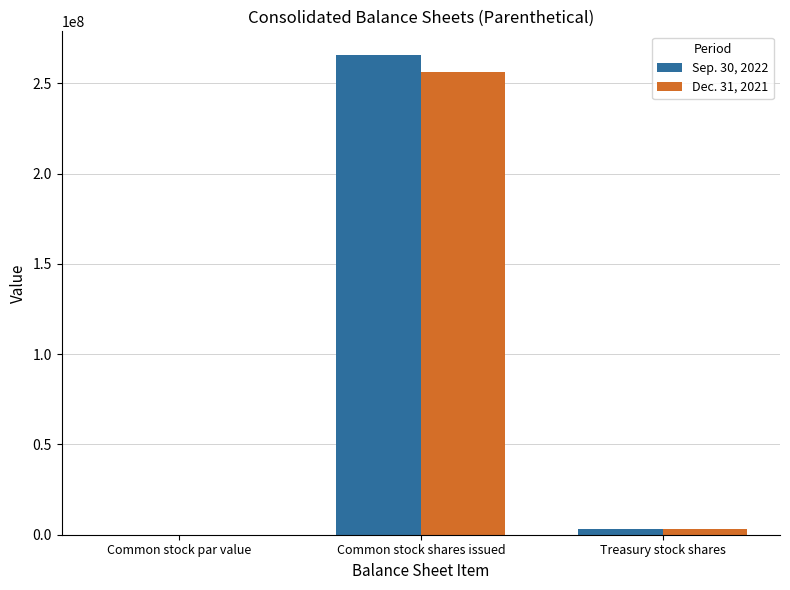

The Dec. 31, 2021 series shows 256102388.0 at Common stock shares issued. True or false?

True